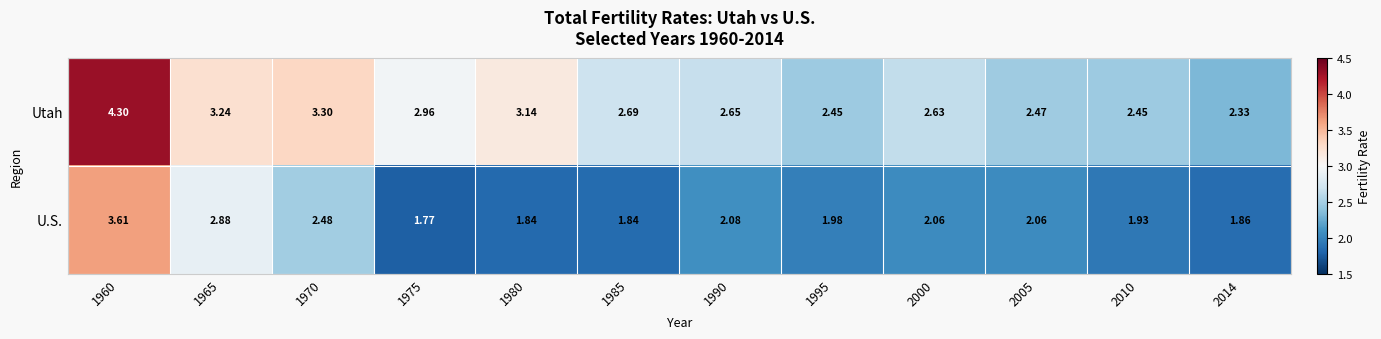

What is the maximum value shown in the chart?

4.3